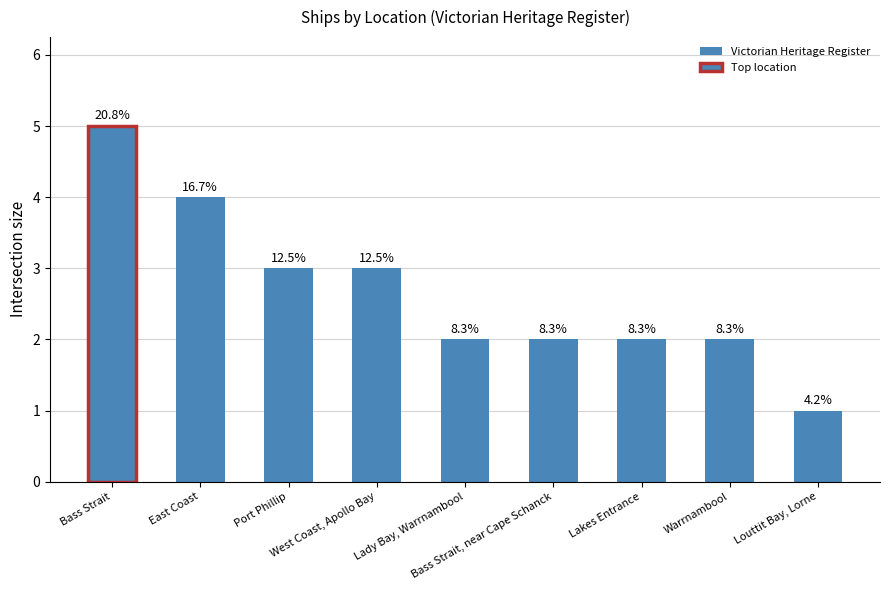

What position from the right is Lady Bay, Warrnambool?

5